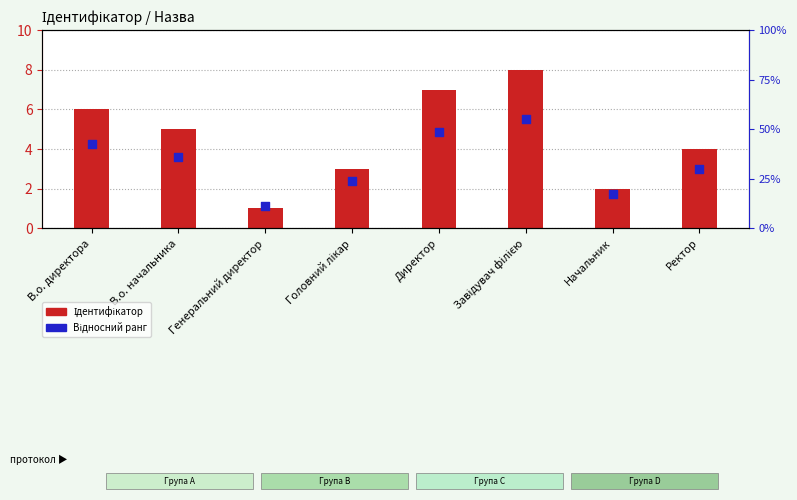

Which series has the widest spread of Y values?

Ідентифікатор